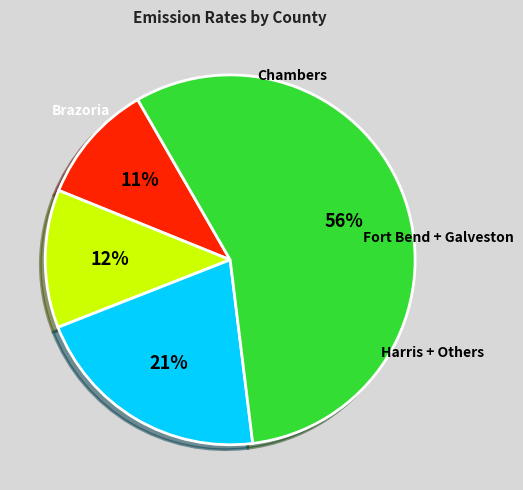

Is there a majority slice in this chart?

Yes